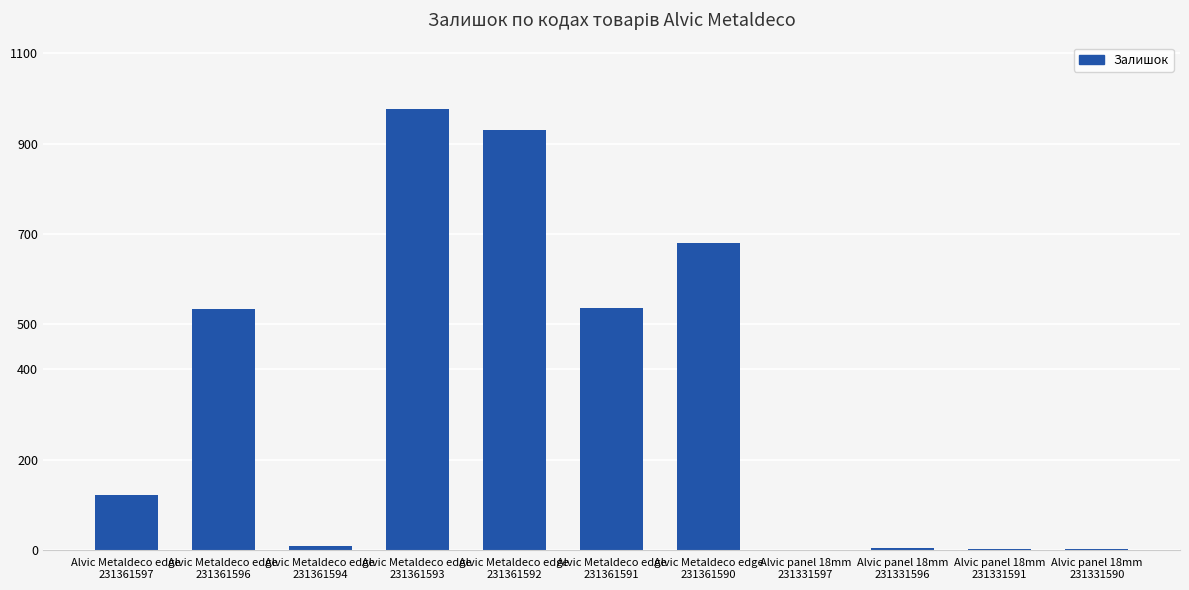

What is the maximum value shown in the chart?

977